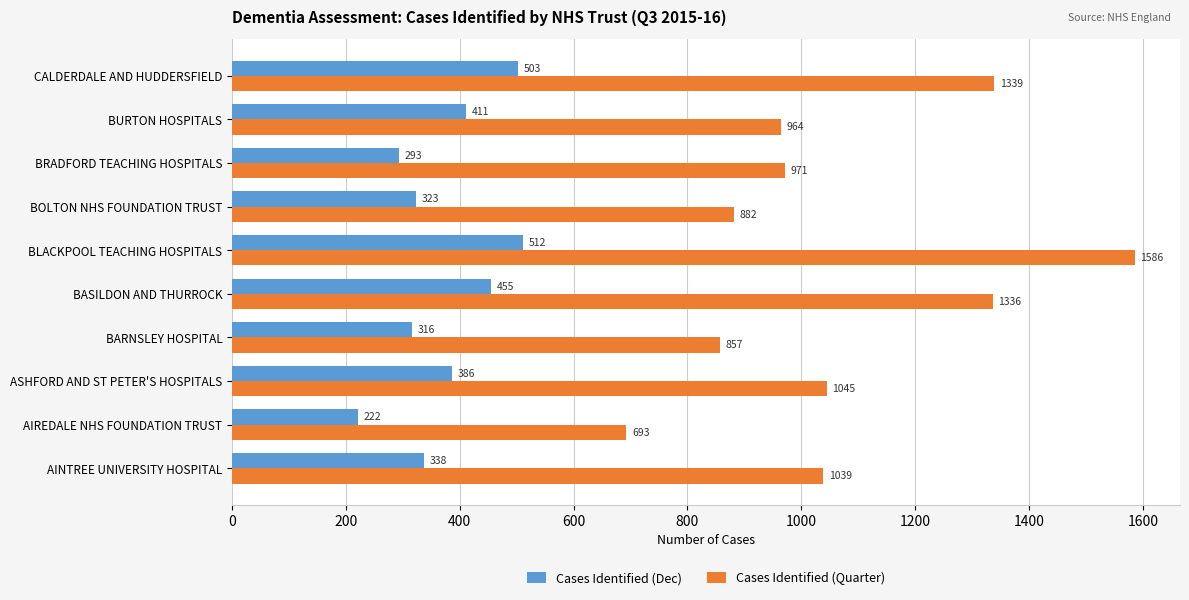

What is the greatest value displayed?

1586